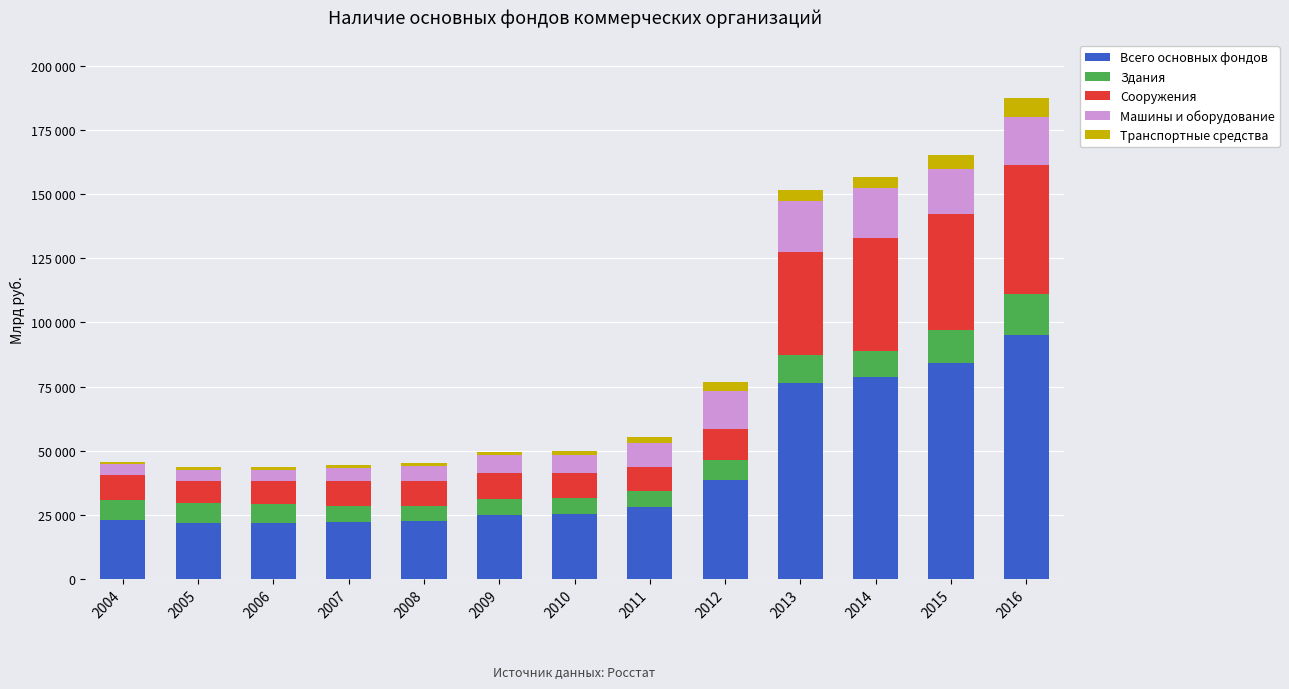

Which series changed the most between 2010 and 2014?

Всего основных фондов